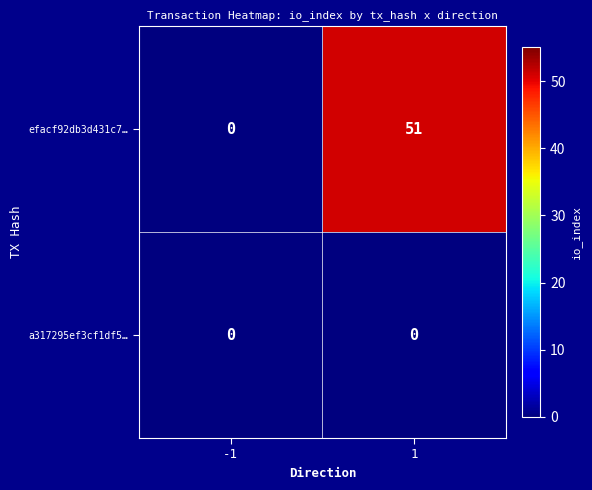

Reading left to right, transcribe all the data shown in this chart.

efacf92db3d431c7…: -1=0	1=51
a317295ef3cf1df5…: -1=0	1=0